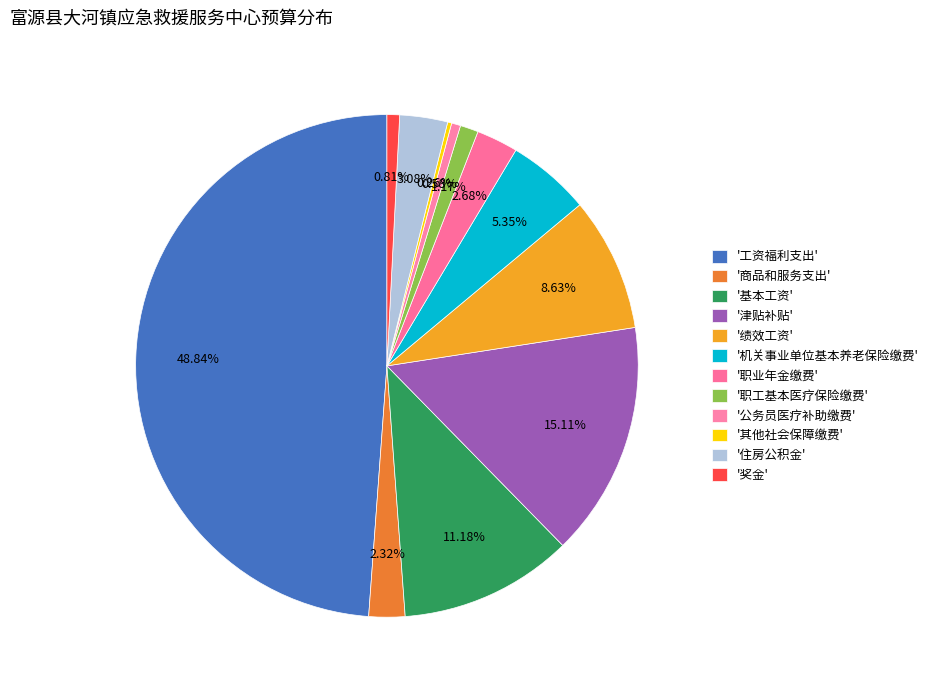

Which category has the biggest portion of the pie?

工资福利支出